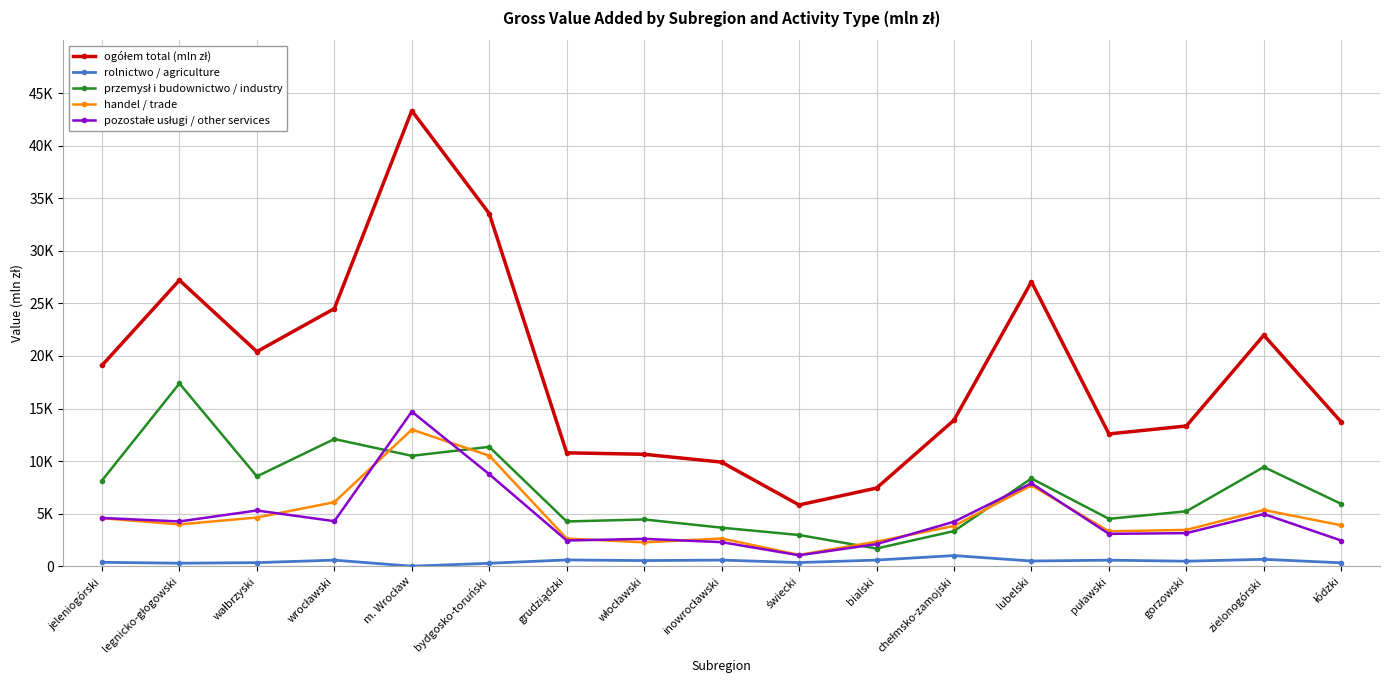

What is the label of the 14th point from the left?

puławski